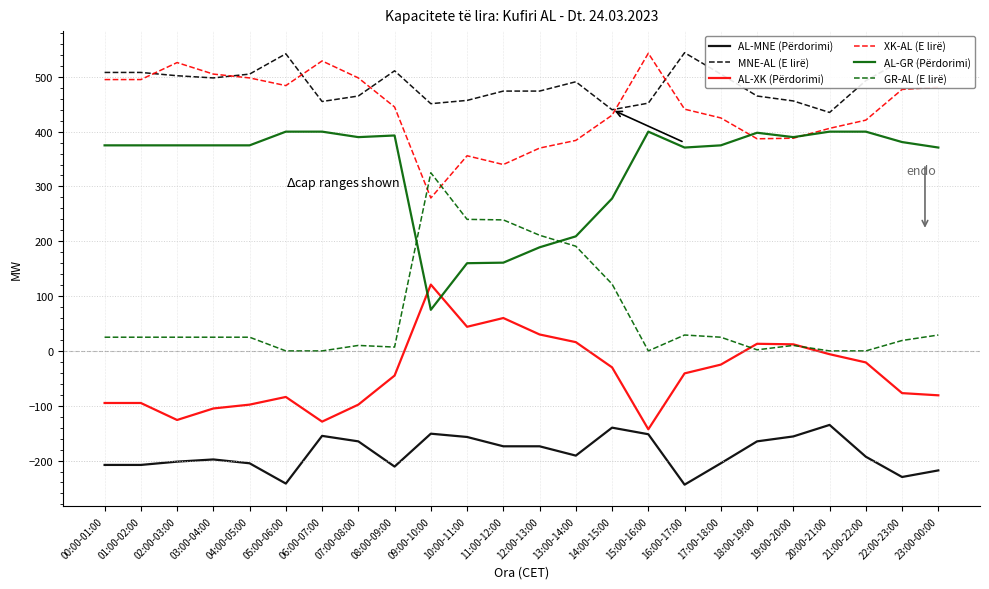

True or false: GR-AL (E lirë) has more than 2 interior local peaks.

True